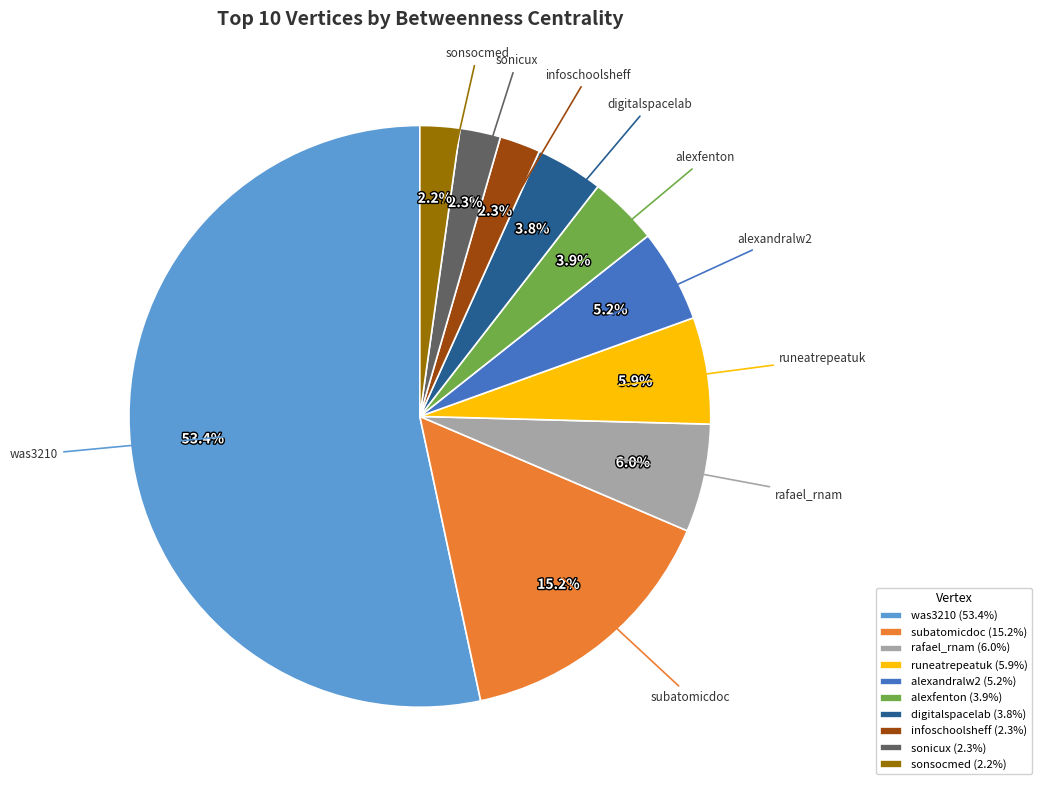

Count the number of slices in the pie.

10